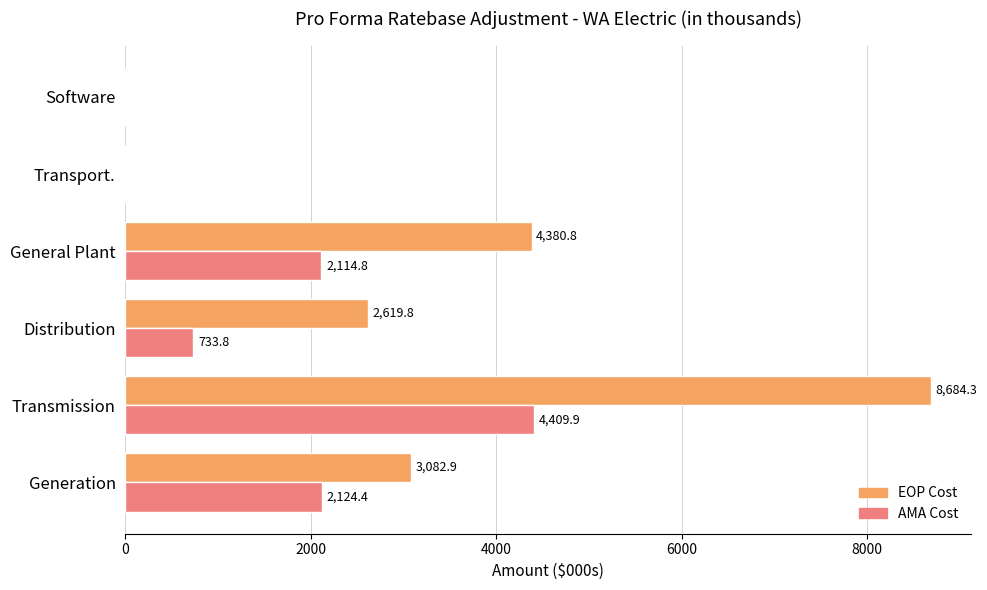

Between Generation and General Plant, which series saw the biggest shift?

EOP Cost